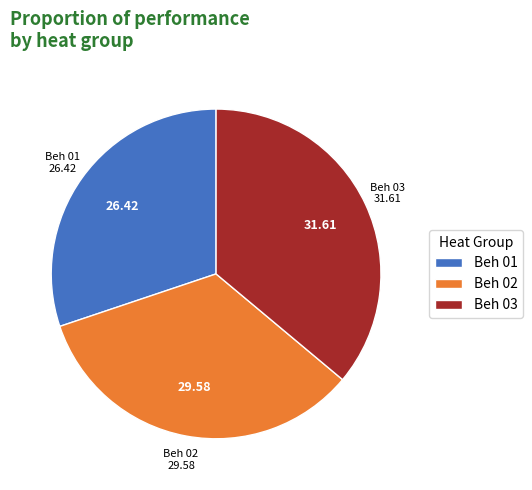

Which has a higher value, Beh 01 or Beh 02?

Beh 02